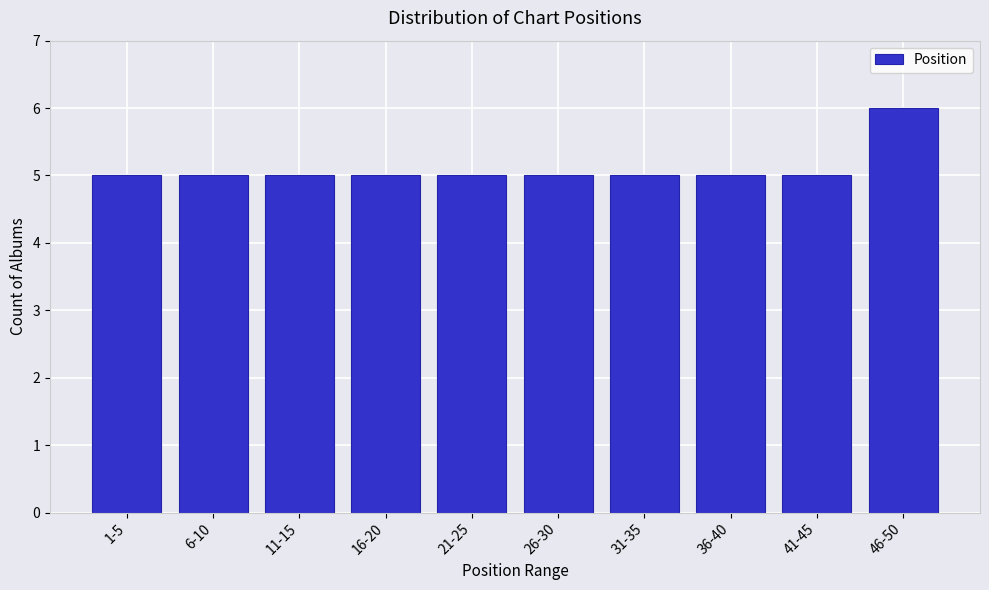

Reading left to right, what are all the values shown in this chart?

1-5=5	6-10=5	11-15=5	16-20=5	21-25=5	26-30=5	31-35=5	36-40=5	41-45=5	46-50=6